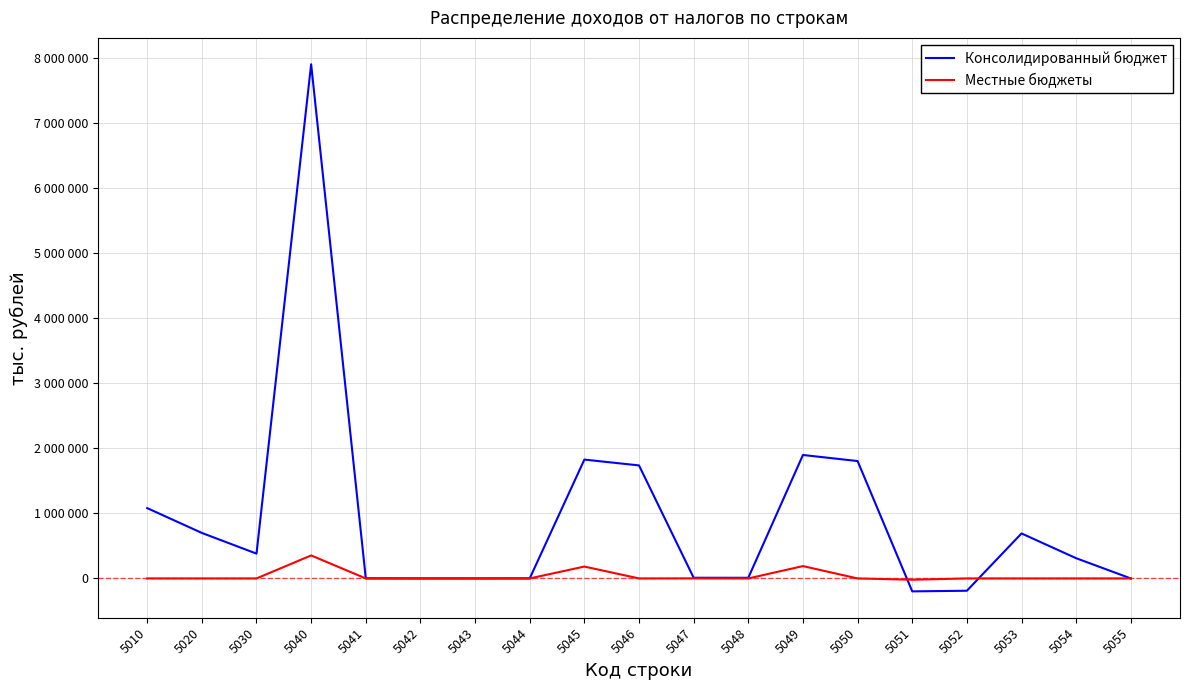

How many times do Местные бюджеты and Консолидированный бюджет cross each other?

2